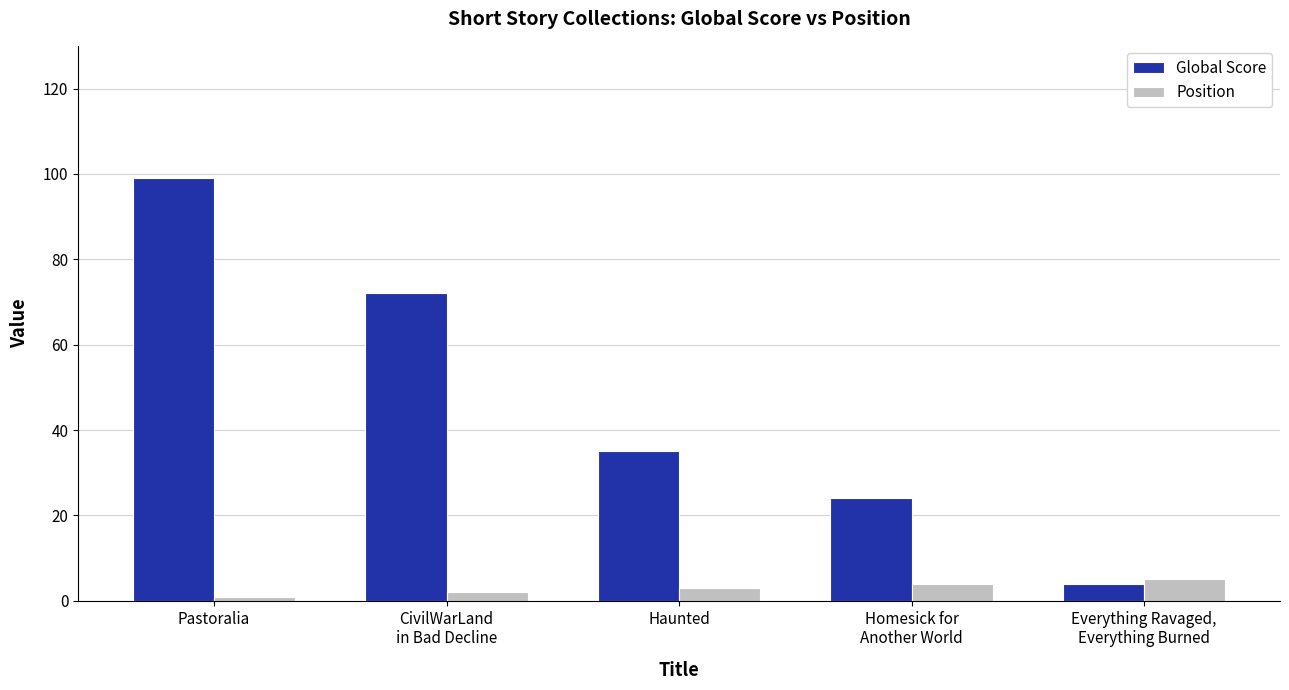

What is the sum of all Global Score values?

234